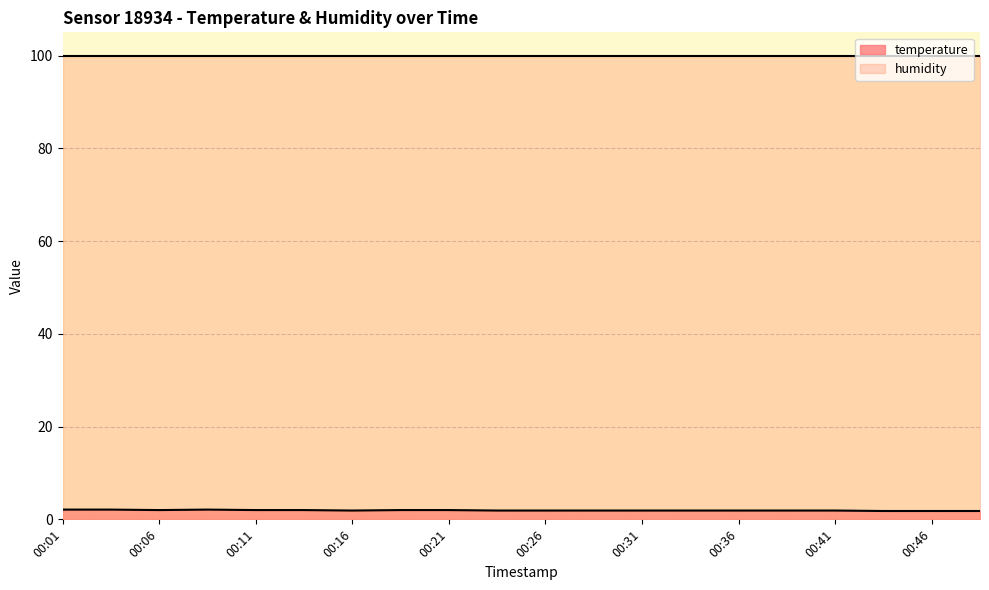

What is the value of the 12th point from the left?

1.9